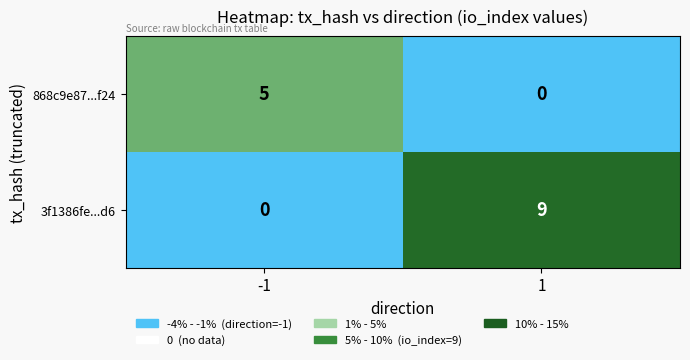

What is the total value across all series at -1?

5